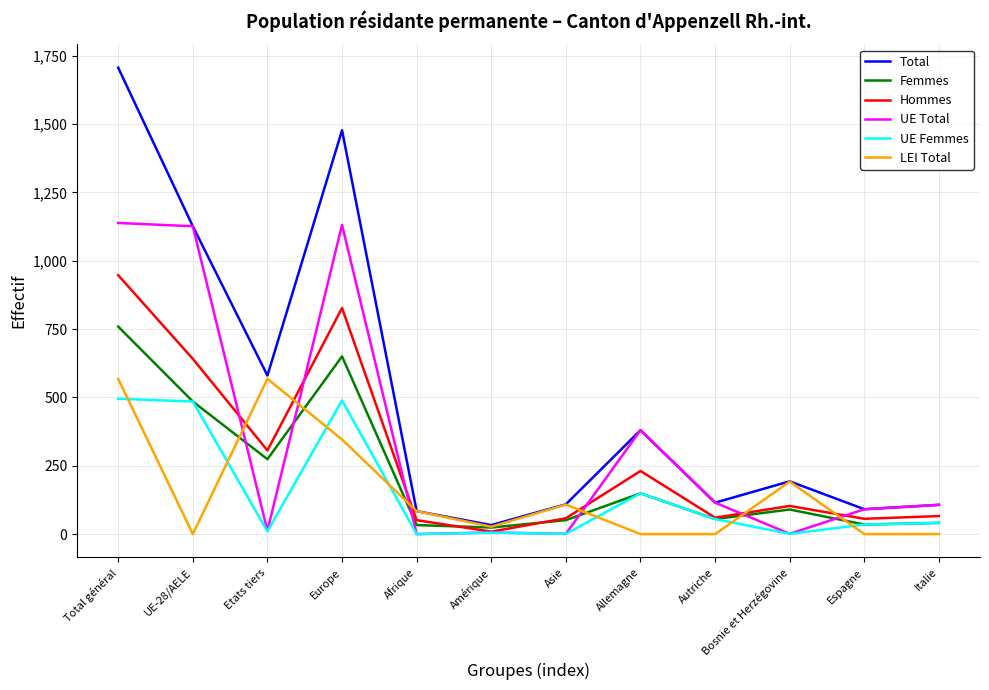

True or false: Hommes and LEI Total intersect in this chart.

True